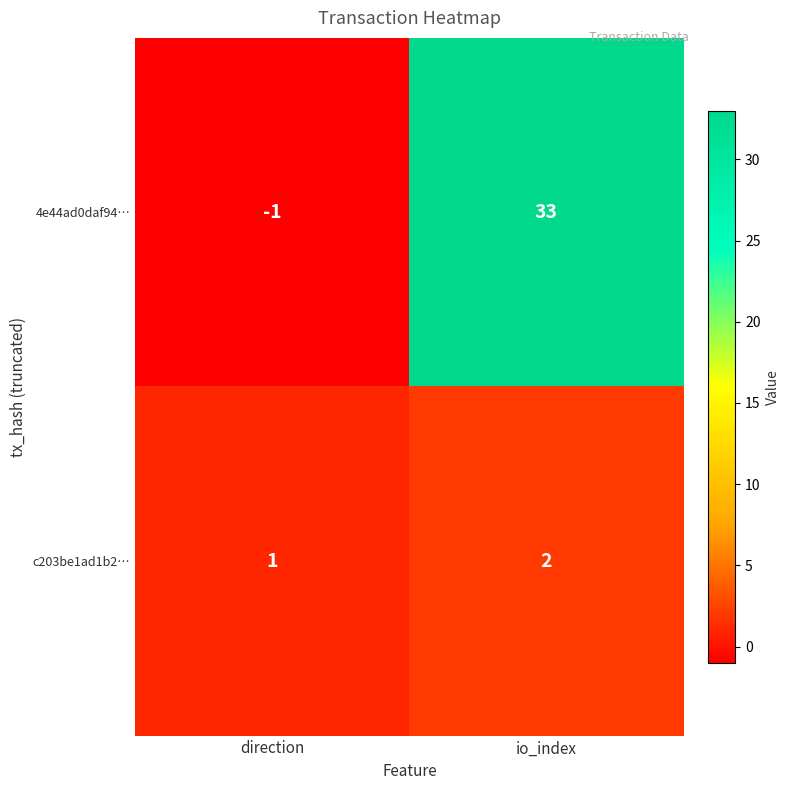

Which label corresponds to the largest value in the chart?

io_index